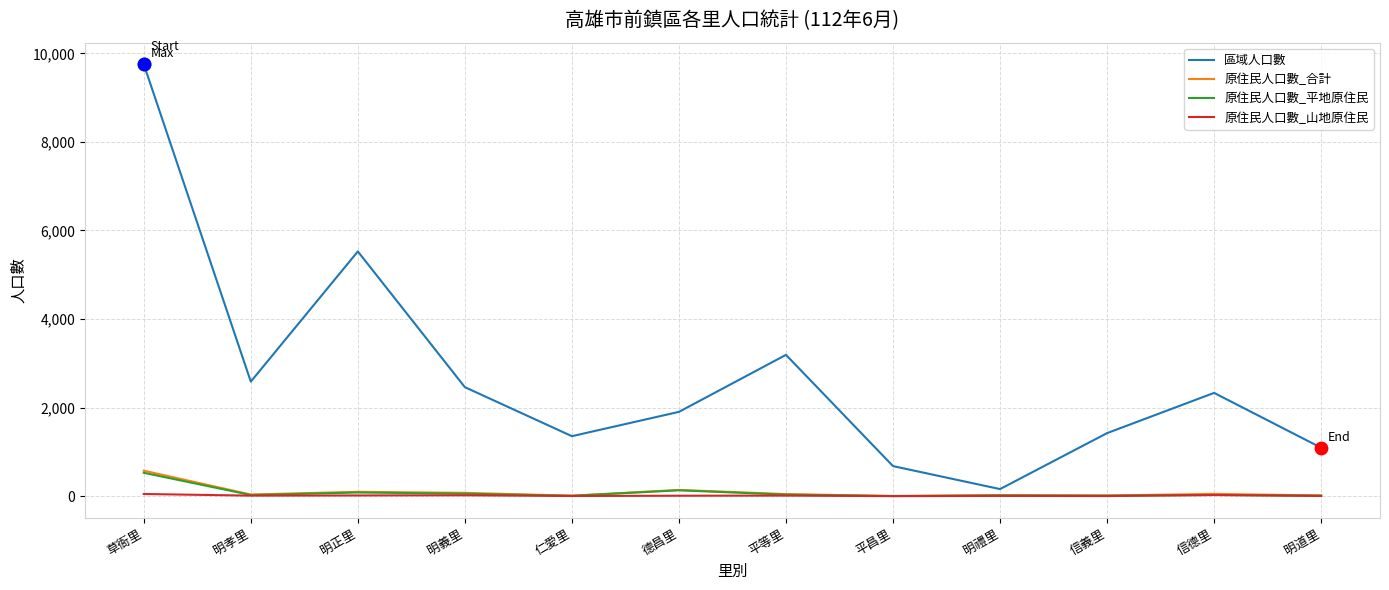

At which category is the sum across all series the highest?

草衙里